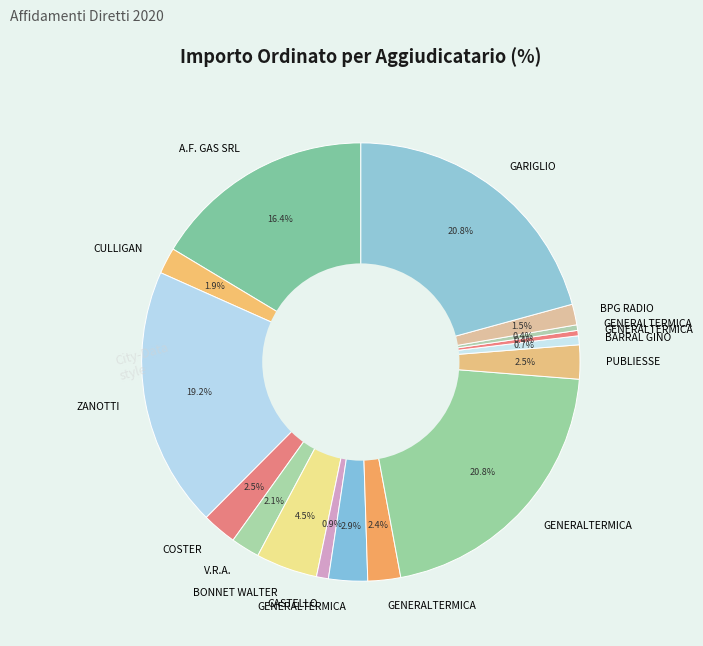

How many segments does this pie chart have?

16